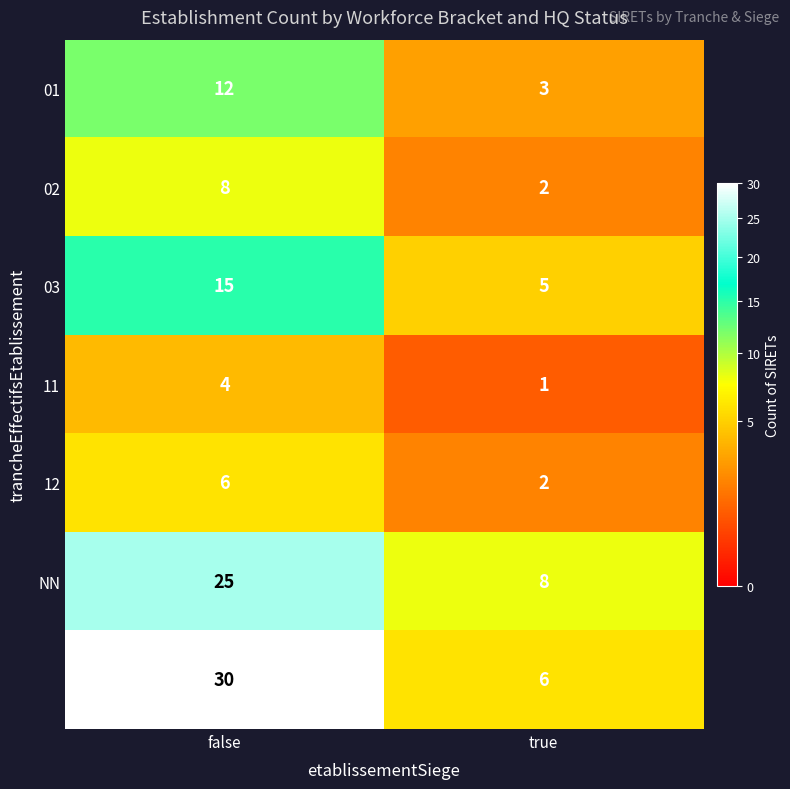

What is the total value across all series at false?

100